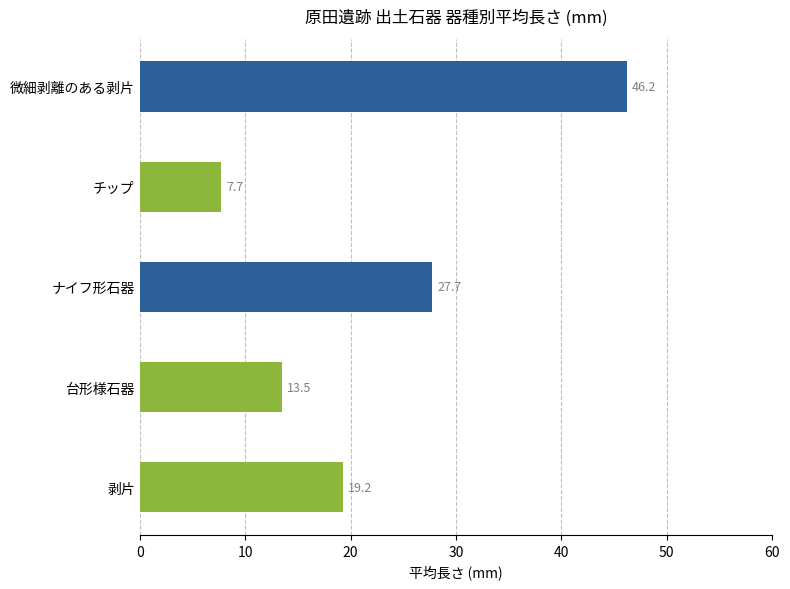

What is the difference between the second highest and minimum values?

20.0